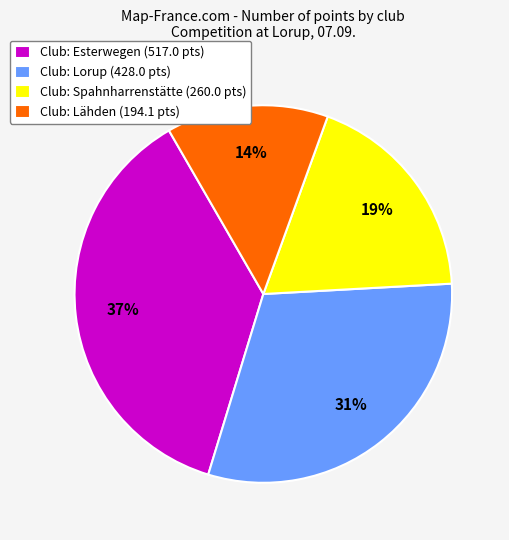

Is it true that Club: Spahnharrenstätte (260.0 pts) is 19% of the pie?

True